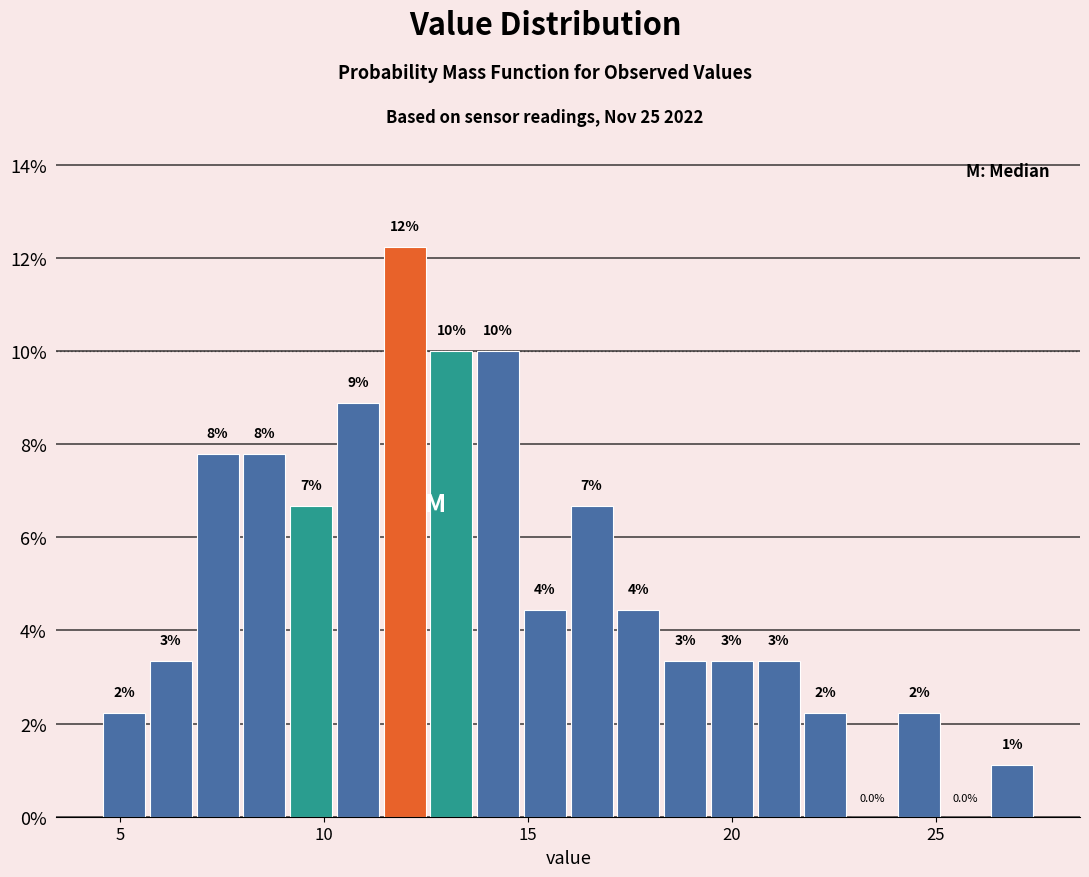

Read against the x-axis, roughly where is the centre of the tallest bar?

12.0